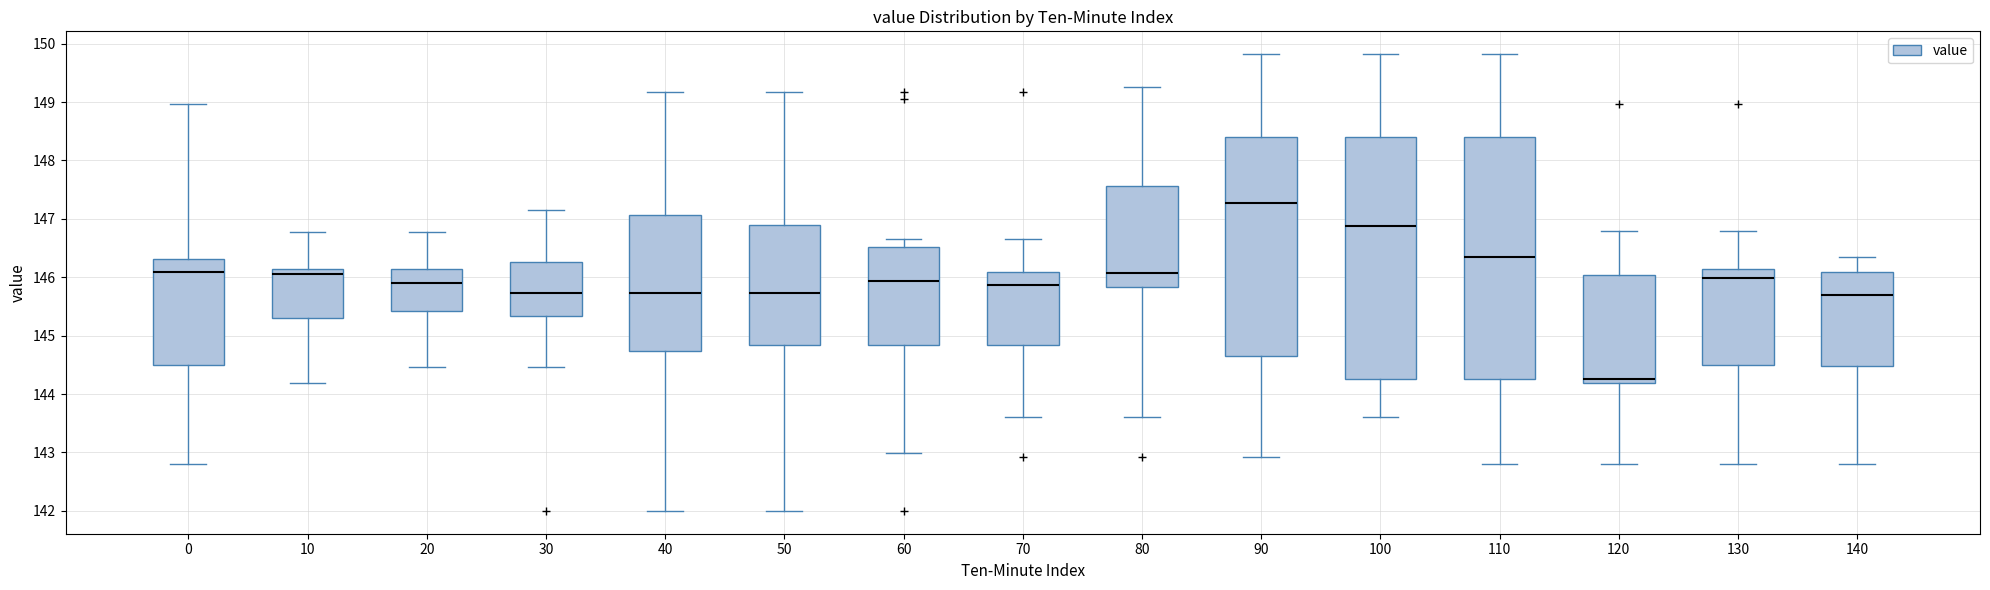

Where does the median line of the box at x = 100 sit on the y-axis? The values are not printed on the chart, so give them approximately, as read against the axis.

146.9